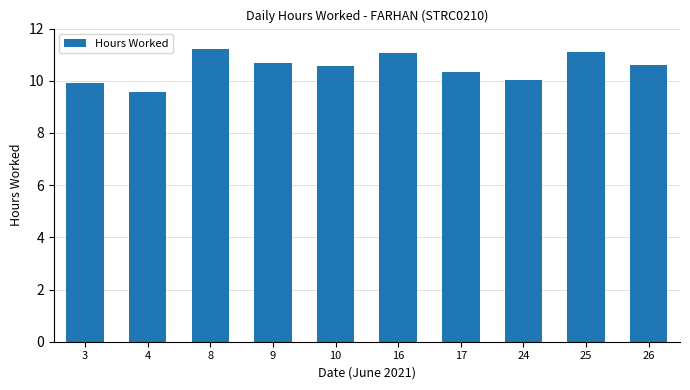

What is the difference between the maximum and second lowest values?

1.3